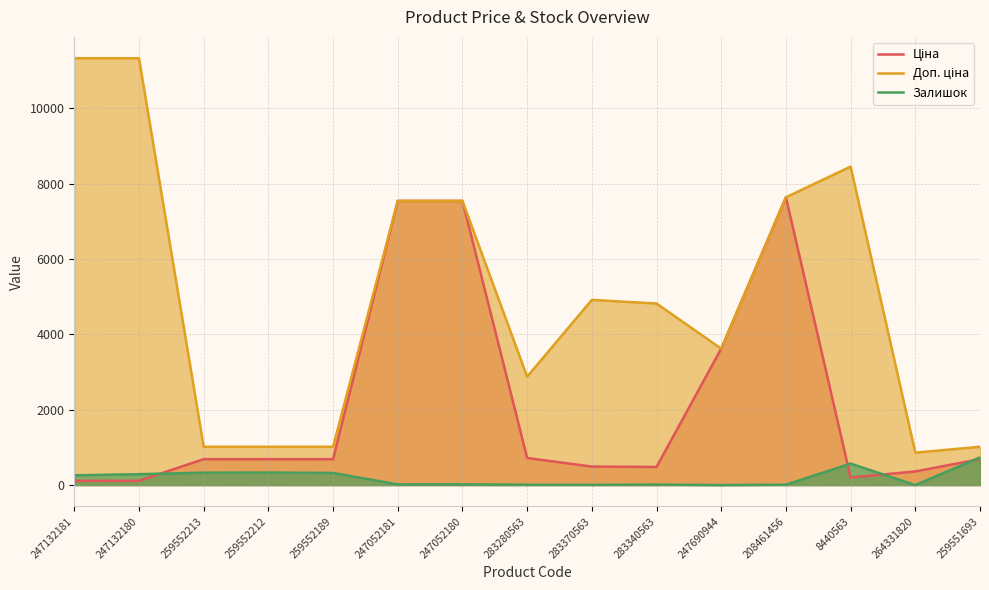

At which label does Залишок reach its minimum?

264331820